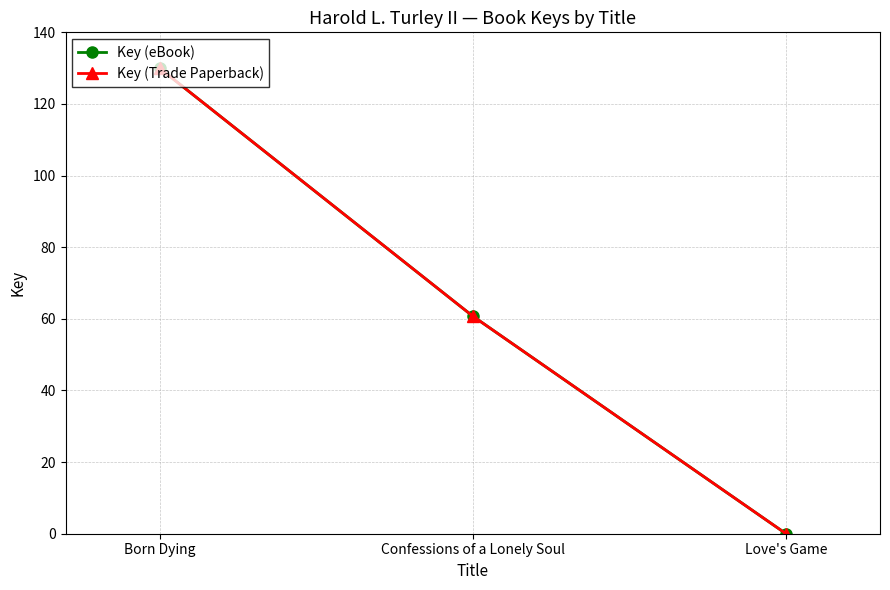

How many lines are shown in the chart?

2